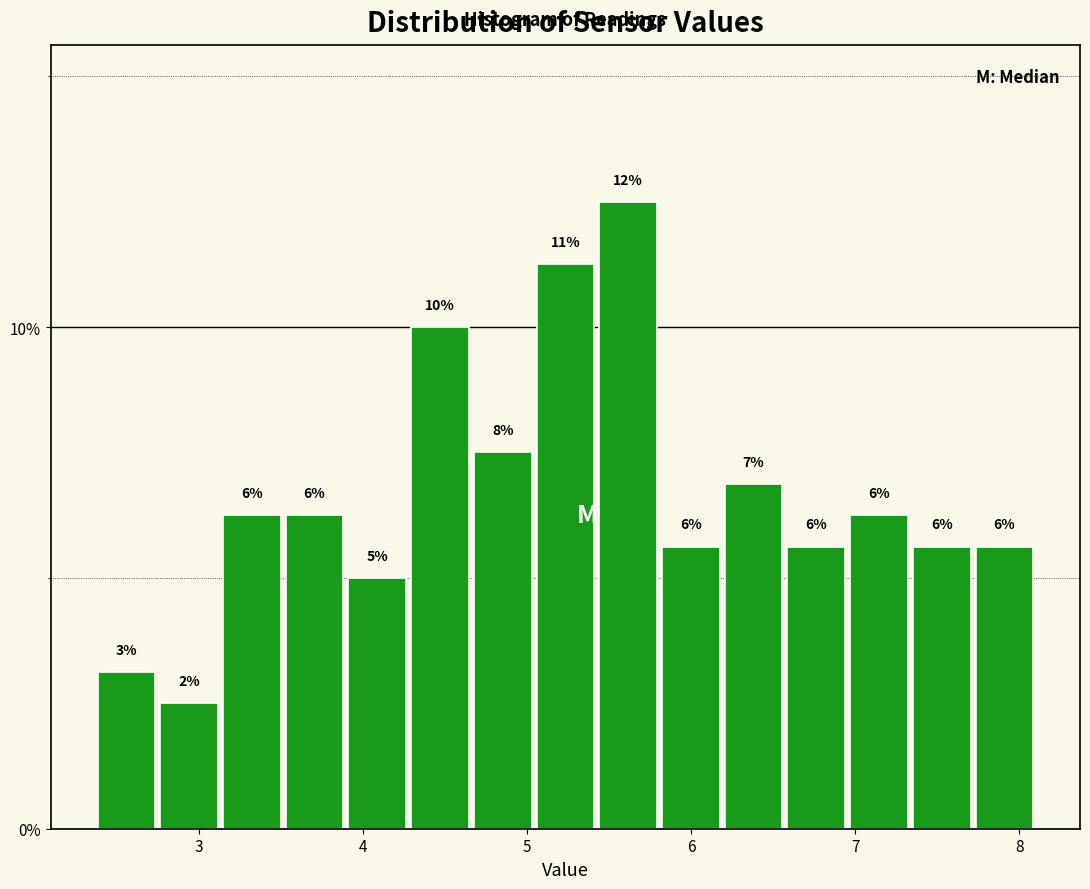

Read against the x-axis, roughly where is the centre of the tallest bar?

5.6